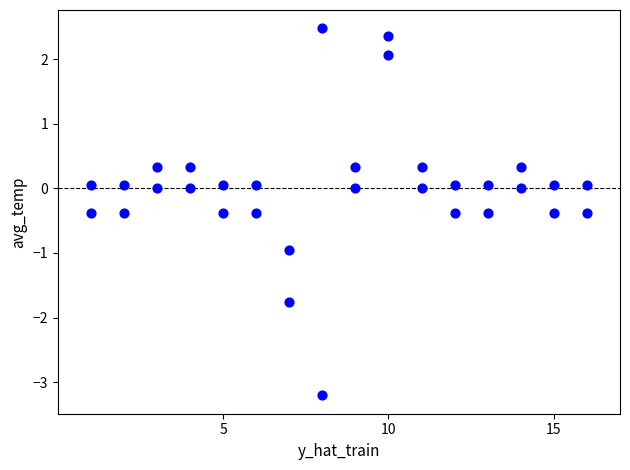

Count the number of points in this scatter plot.

32